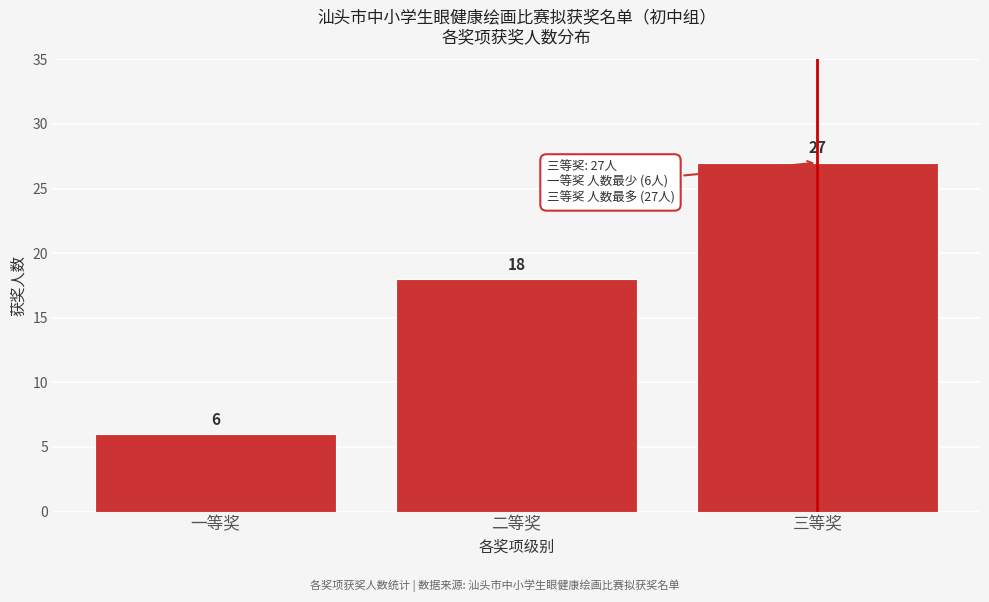

Reading right to left, extract all data points from this chart.

三等奖=27	二等奖=18	一等奖=6